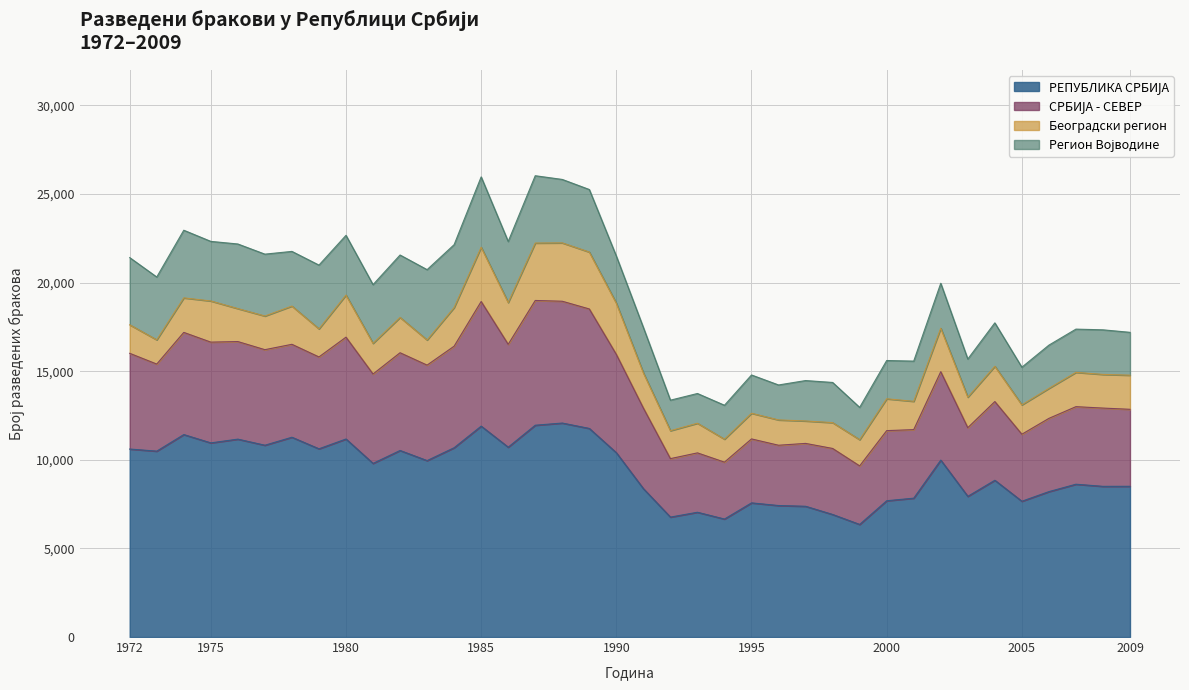

True or false: РЕПУБЛИКА СРБИЈА has more than 2 points higher than both neighbors.

True